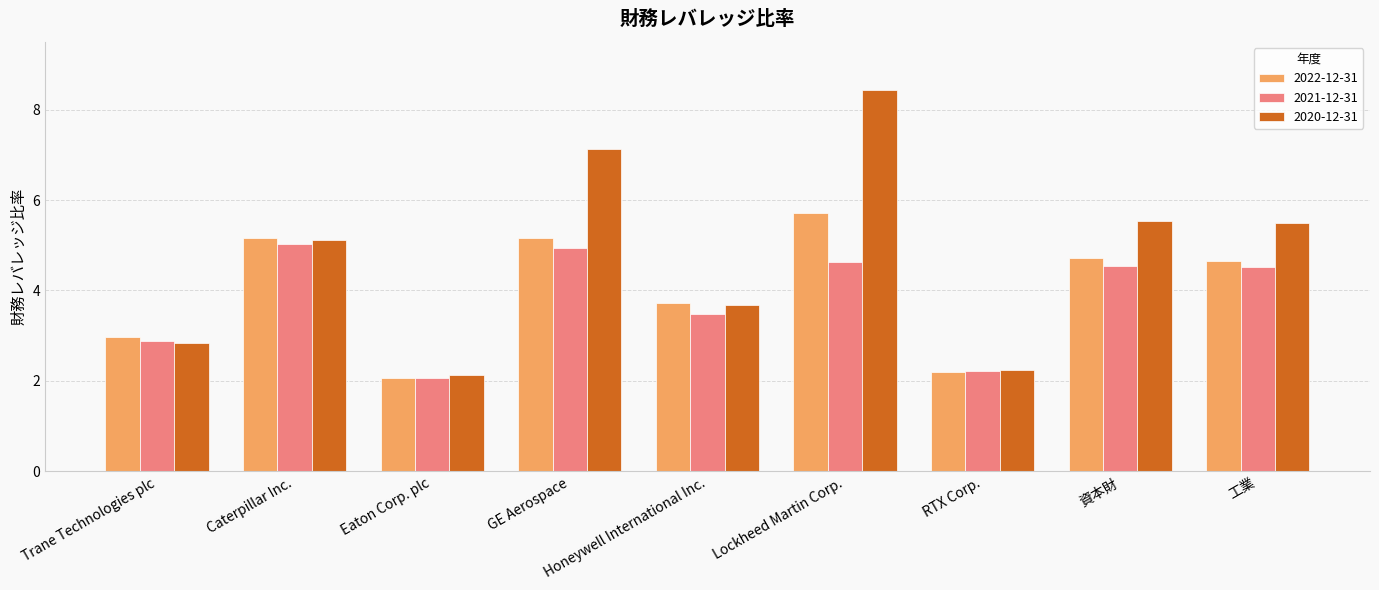

What is the maximum value for 2020-12-31?

8.4